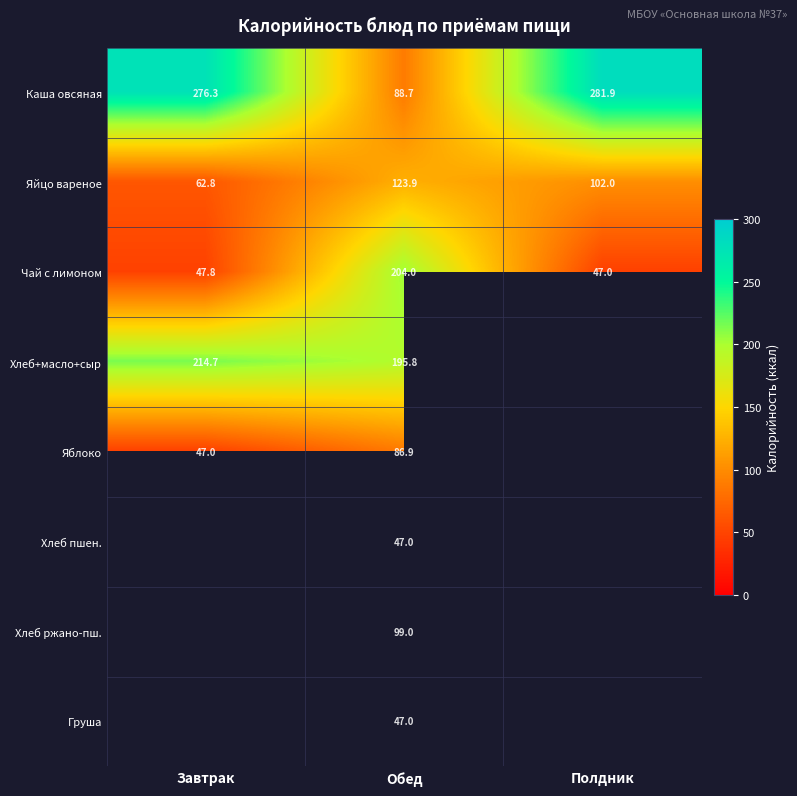

List the labels in order of Чай с лимоном value, largest first.

Обед, Завтрак, Полдник